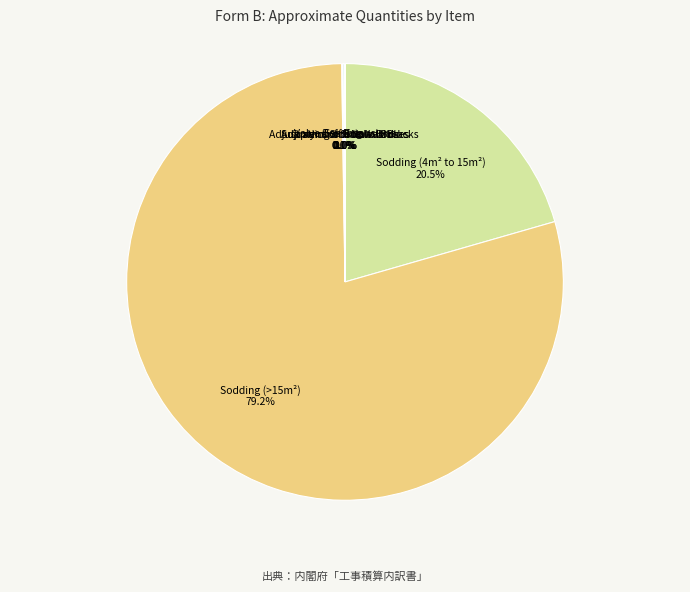

How many slices are in this pie chart?

8